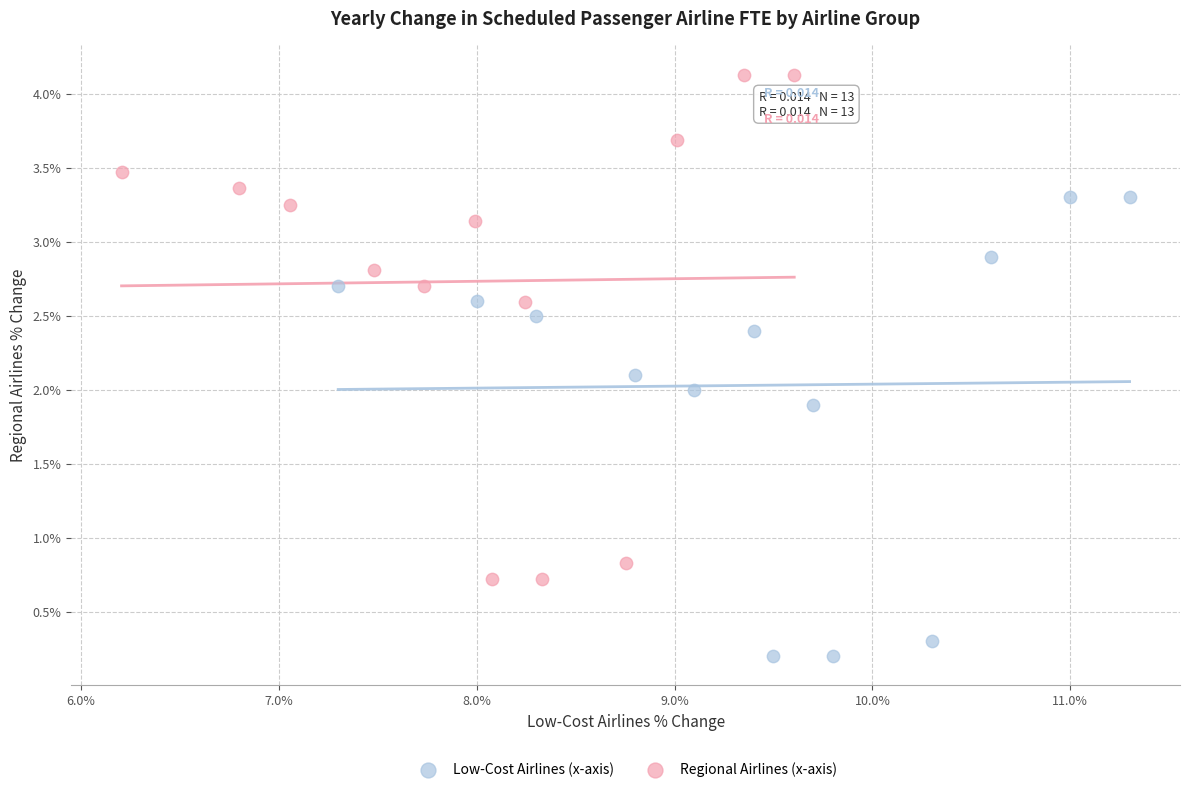

Which series has the widest spread of Y values?

Regional Airlines (x-axis)